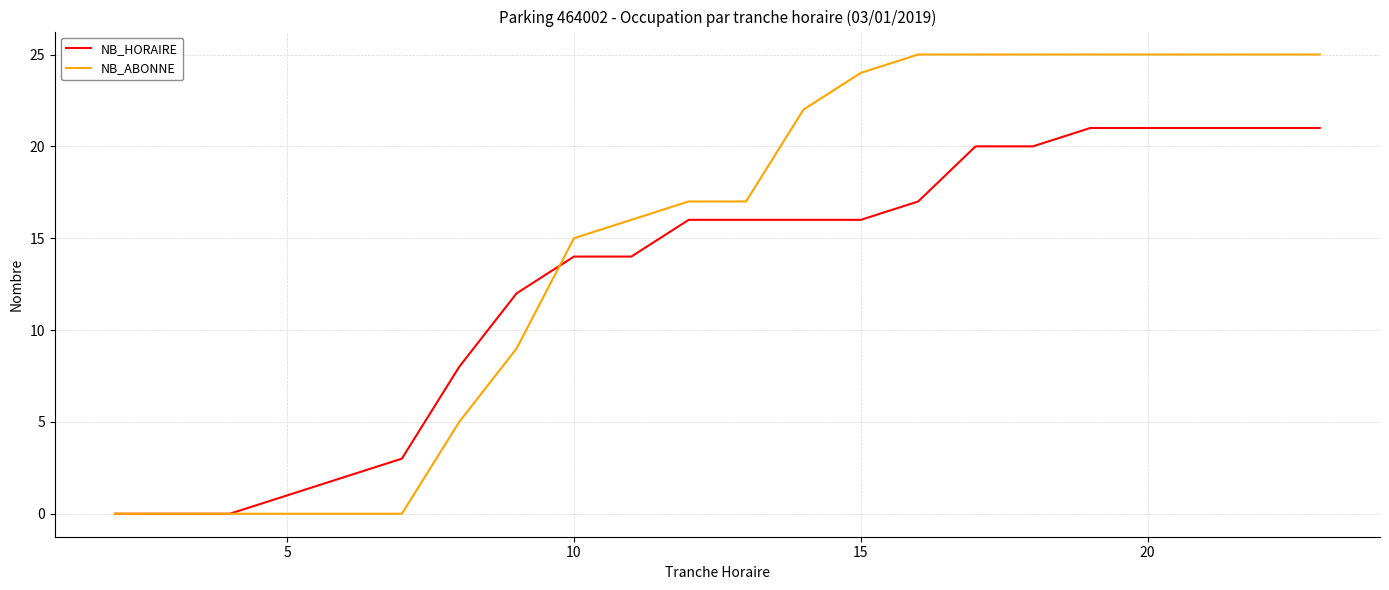

Reading left to right, what are all the values shown in this chart?

NB_HORAIRE: 0	0	0	1	2	3	8	12	14	14	16	16	16	16	17	20	20	21	21	21	21	21
NB_ABONNE: 0	0	0	0	0	0	5	9	15	16	17	17	22	24	25	25	25	25	25	25	25	25